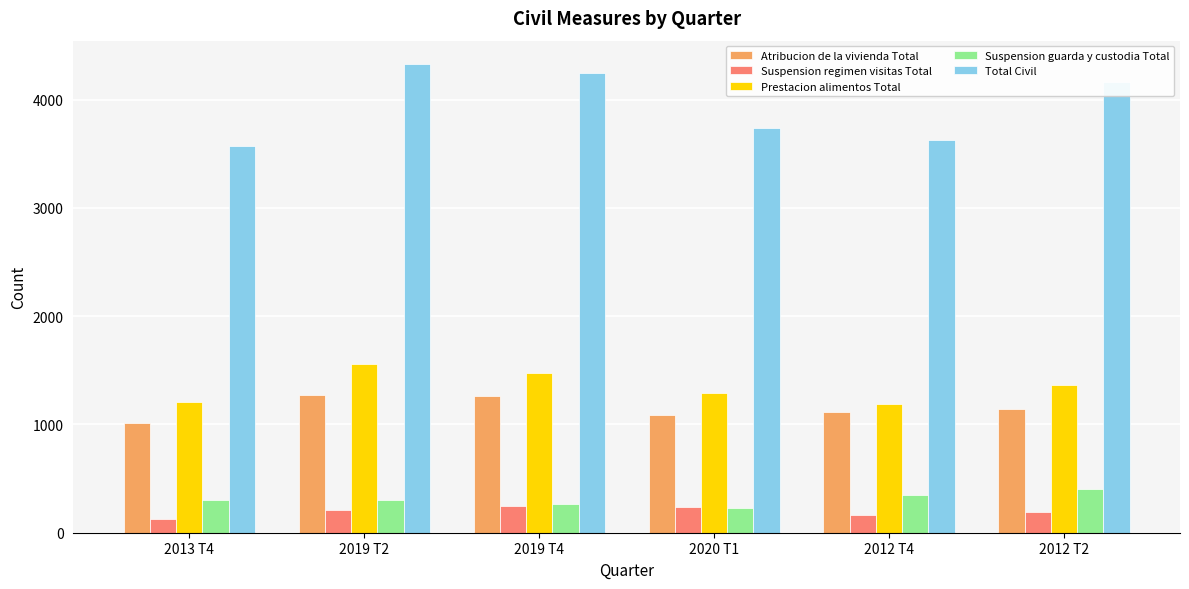

The value of Atribucion de la vivienda Total at 2019 T4 is 1770. True or false?

False